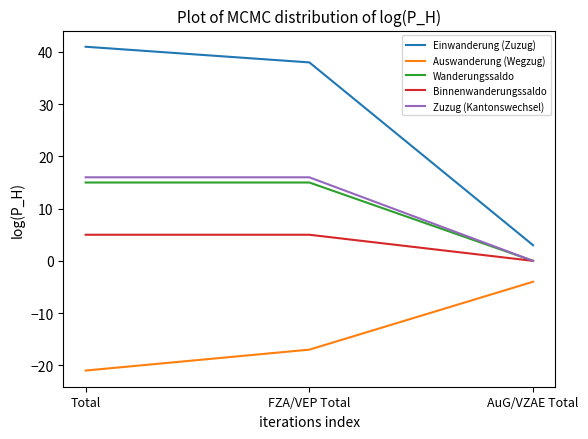

How many series are shown in this chart?

5